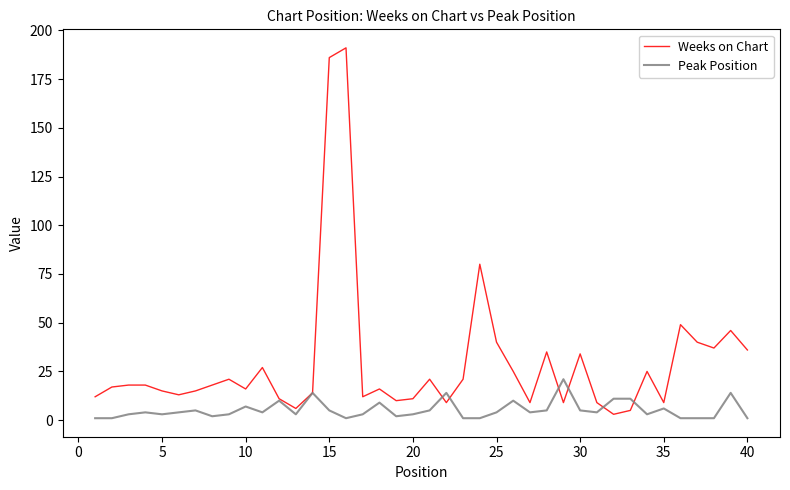

What is the highest value of the Weeks on Chart series?

191